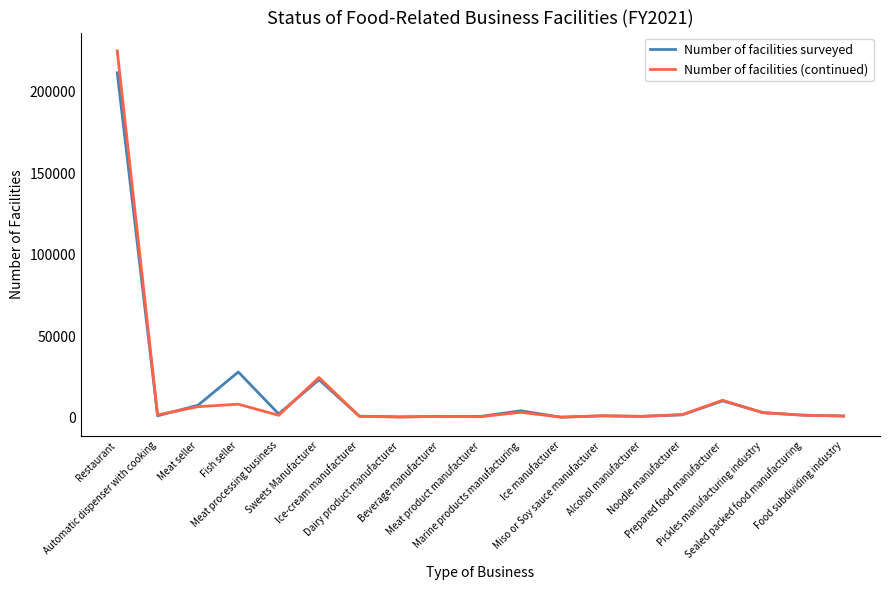

Which series has the widest spread of values?

Number of facilities (continued)